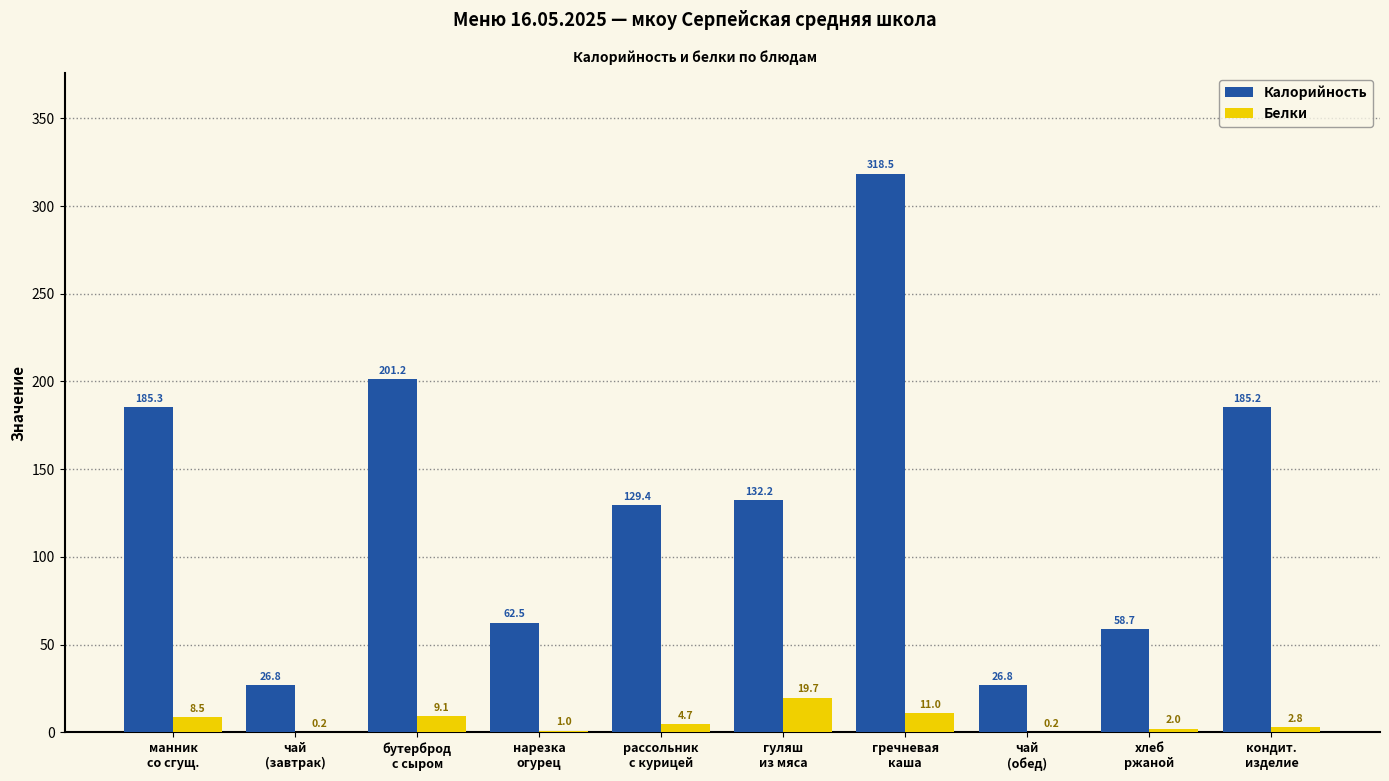

How many groups of bars are there?

10